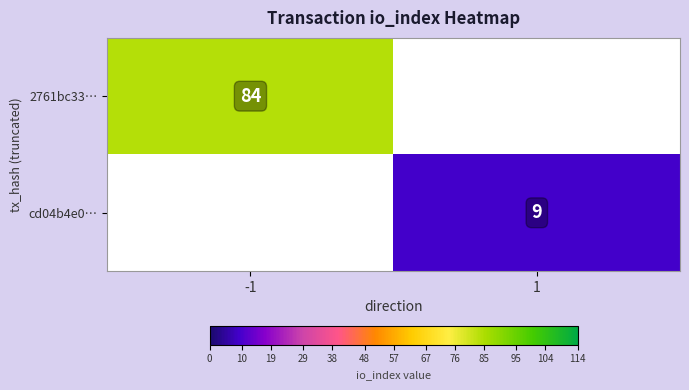

What is the maximum value shown in the chart?

84